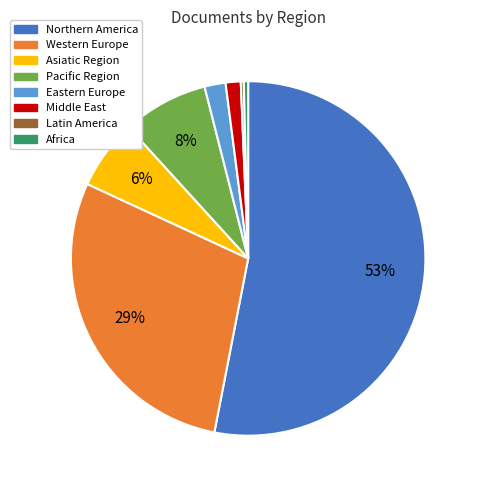

Does any single category account for the majority?

Yes